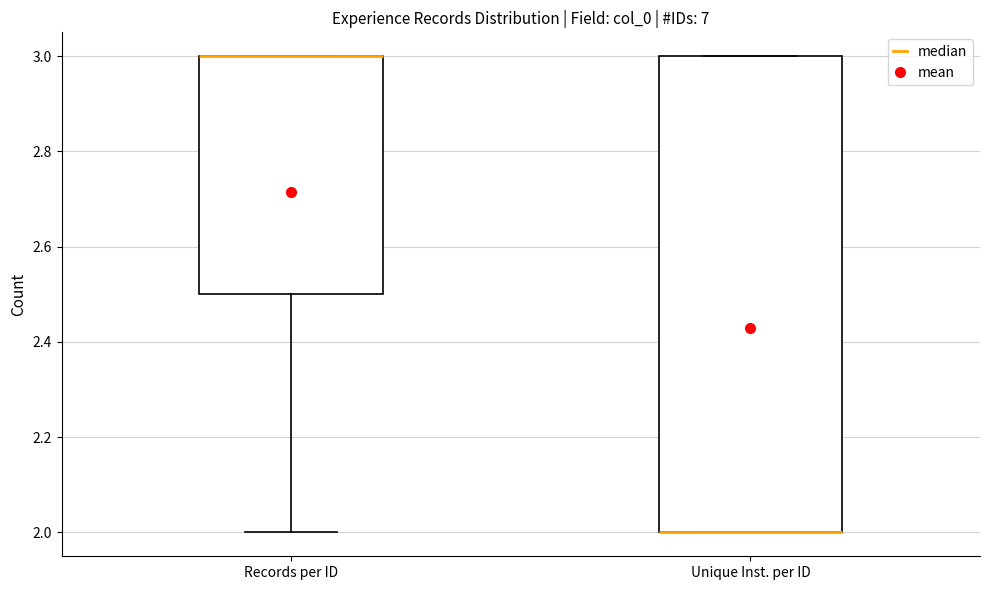

Reading left to right, read every box against the y-axis: the position of its median line, the range the box covers, and the ends of its whiskers. The values are not printed on the chart, so give them approximately, as read against the axis.

Records per ID: median 3.0 (drawn on the box's upper edge), box 2.5 to 3.0, whiskers 2.0 to 3.0
Unique Inst. per ID: median 2.0 (drawn on the box's lower edge), box 2.0 to 3.0, whiskers 2.0 to 3.0